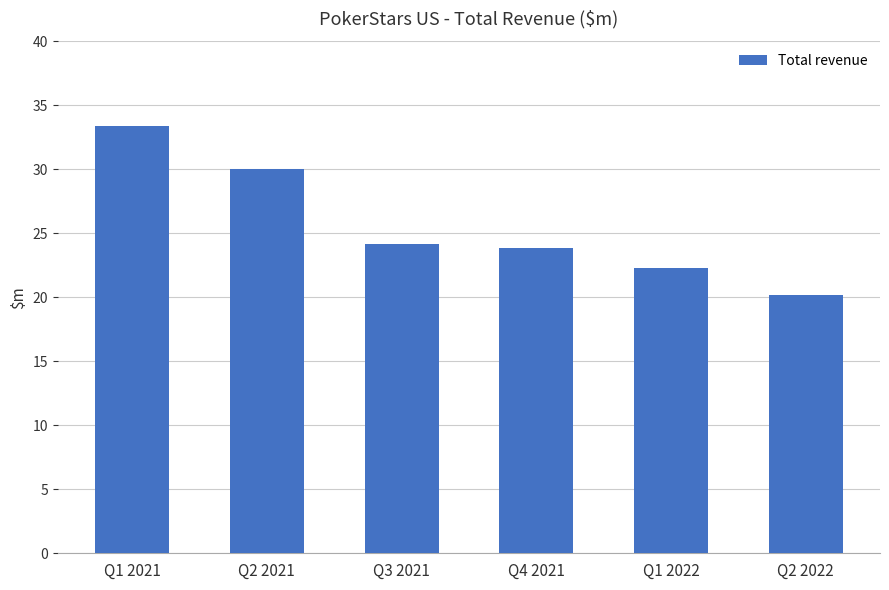

What is the sum of all values?

153.8